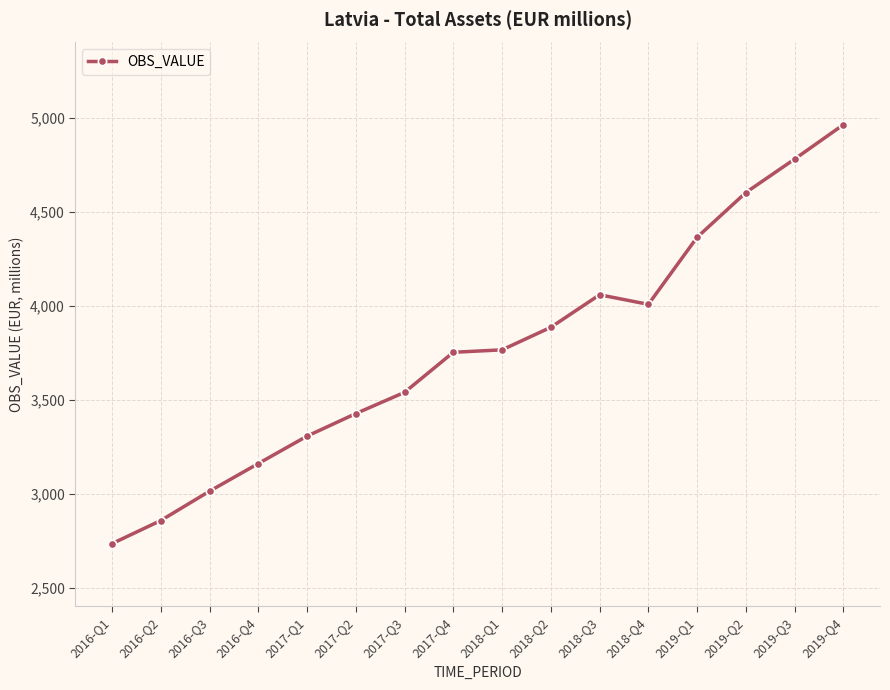

At which label is the value closest to 3848?

2018-Q2